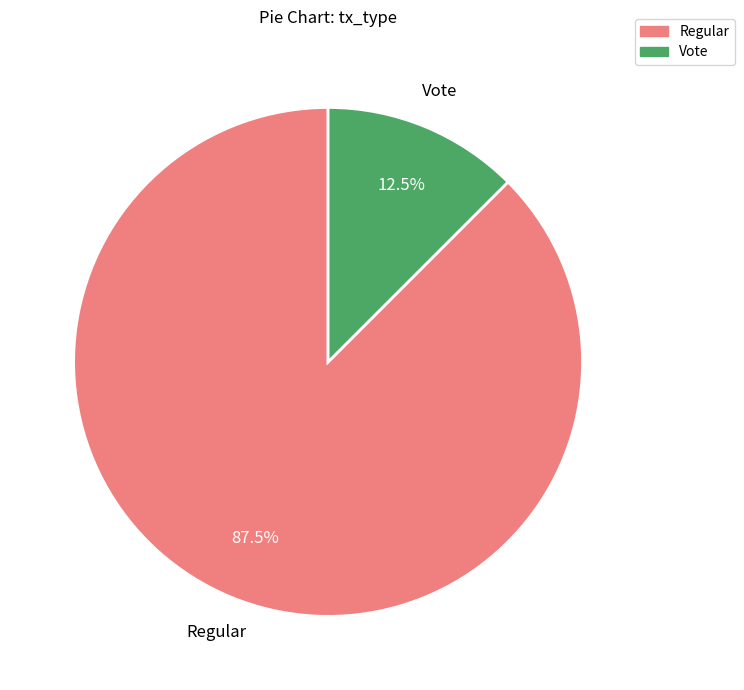

How many slices are in this pie chart?

2